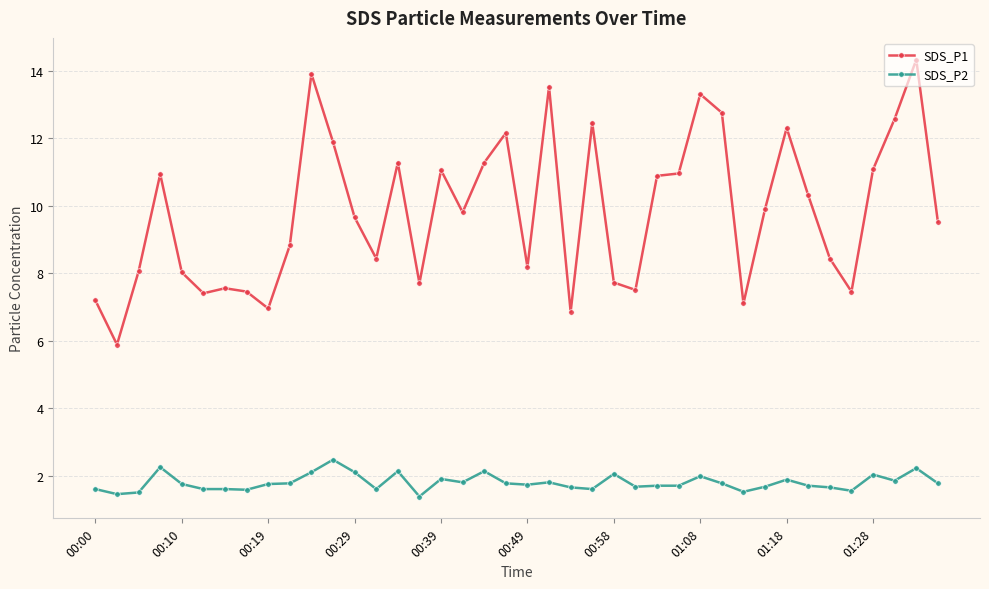

At how many categories does at least one series exceed 9?

22